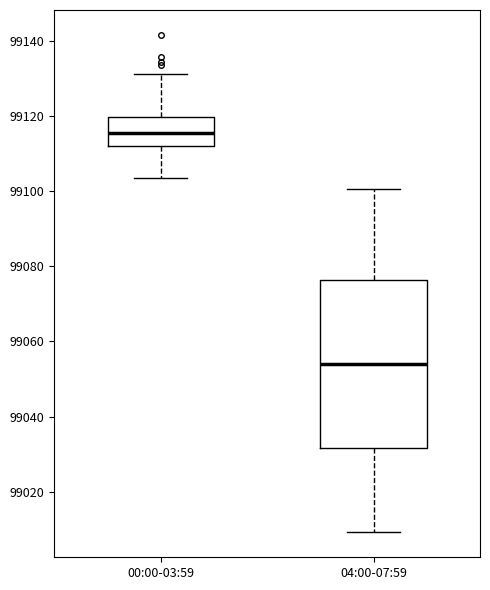

Where does the median line of the box for 00:00-03:59 sit on the y-axis? The values are not printed on the chart, so give them approximately, as read against the axis.

99116